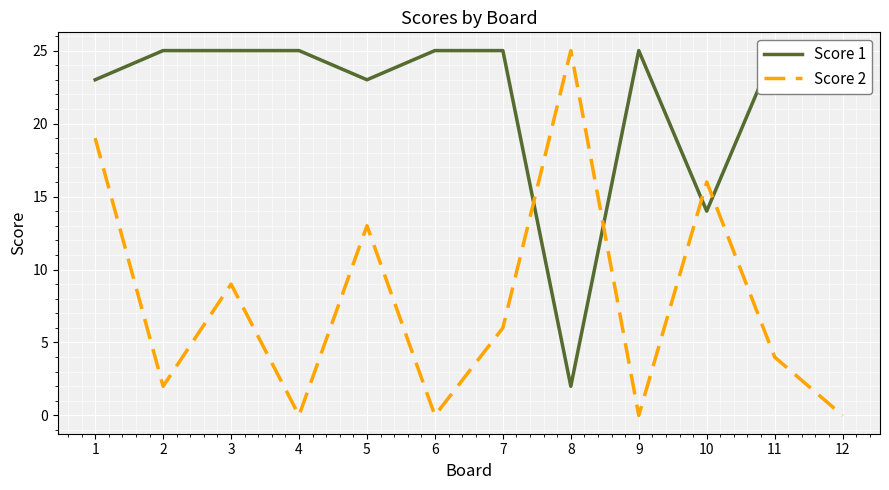

At which category does the chart reach its minimum across all series?

4